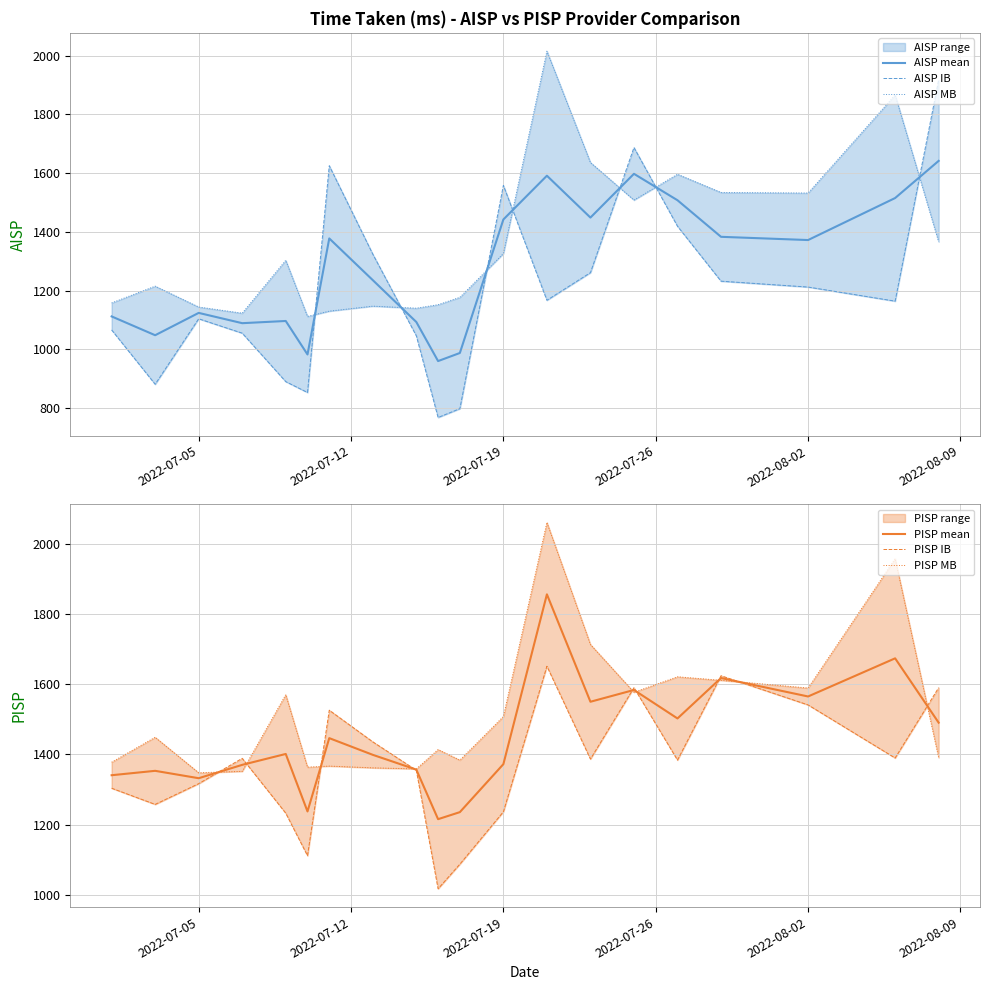

How many intersections are there between AISP MB and PISP mean?

6